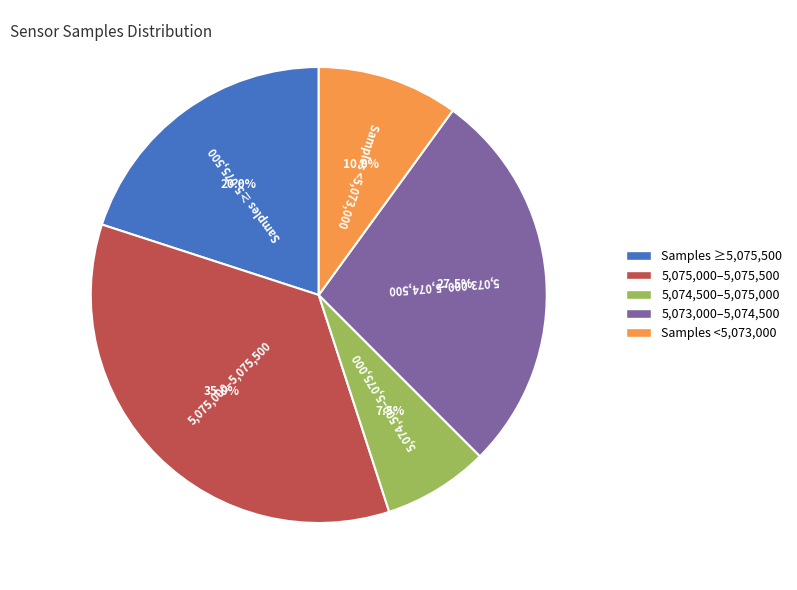

Which has a higher value, 5,073,000–5,074,500 or 5,075,000–5,075,500?

5,075,000–5,075,500